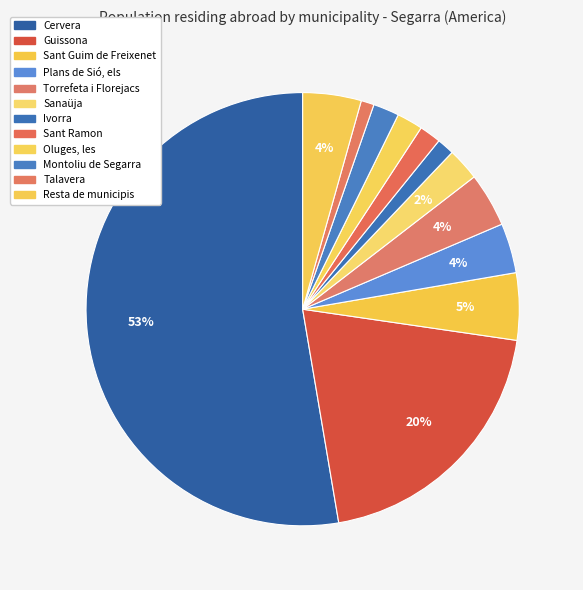

Does any single category account for the majority?

Yes